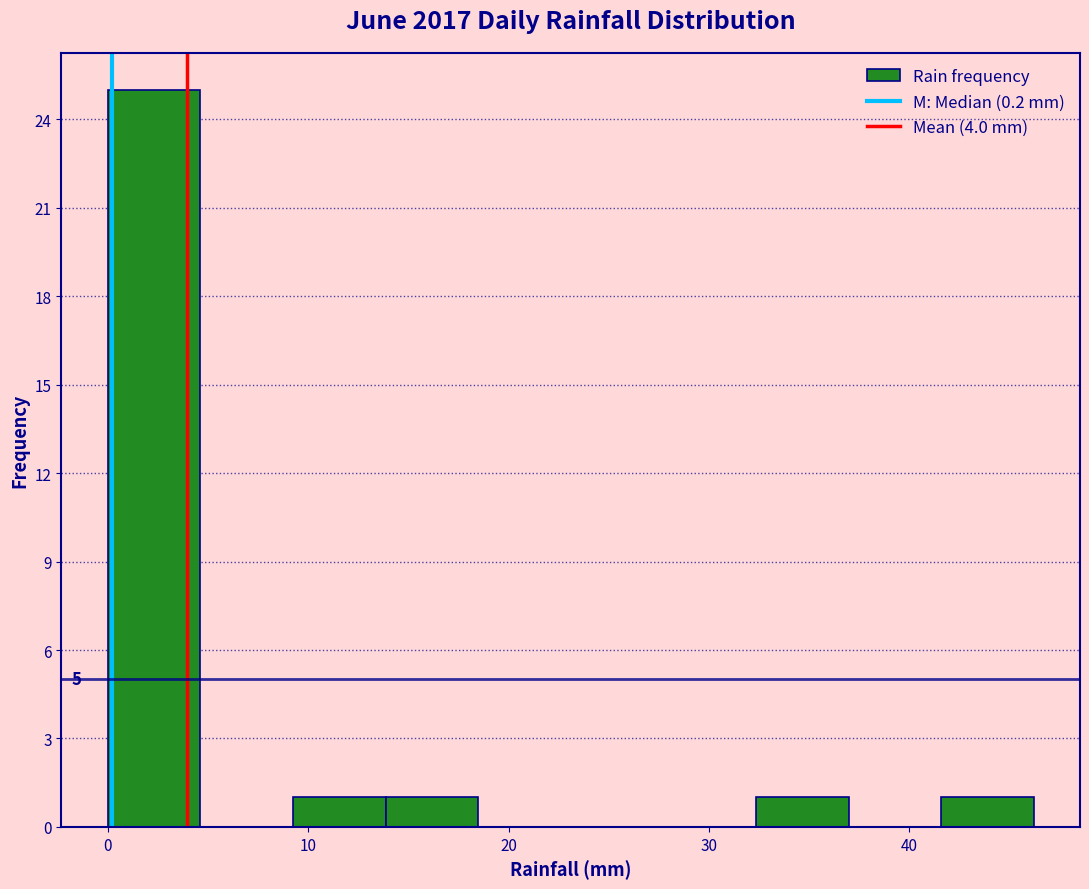

Which range on the x-axis has the tallest bar?

0 to 5